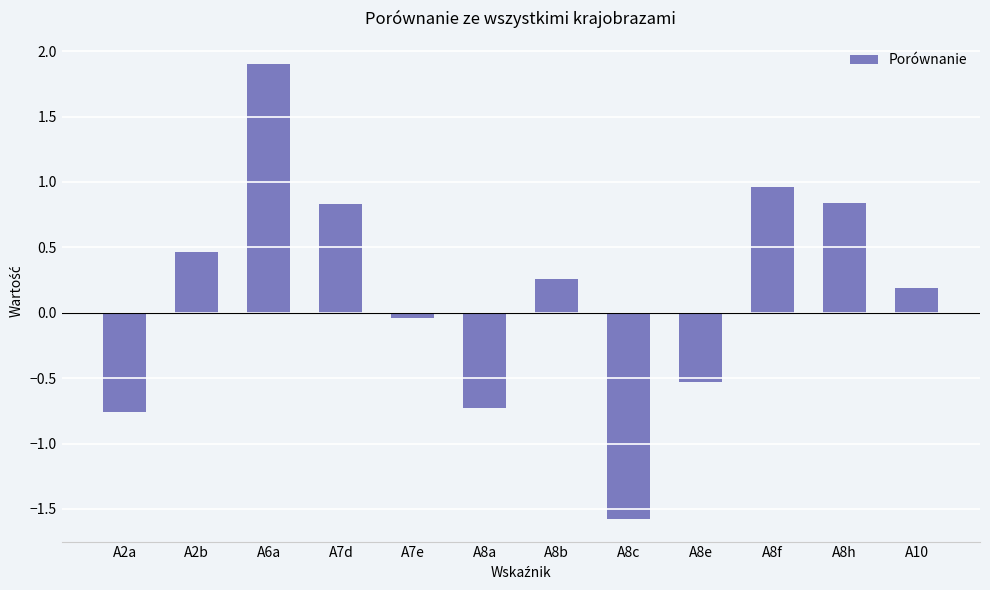

The chart shows a value of 0.1 at A2b. True or false?

False